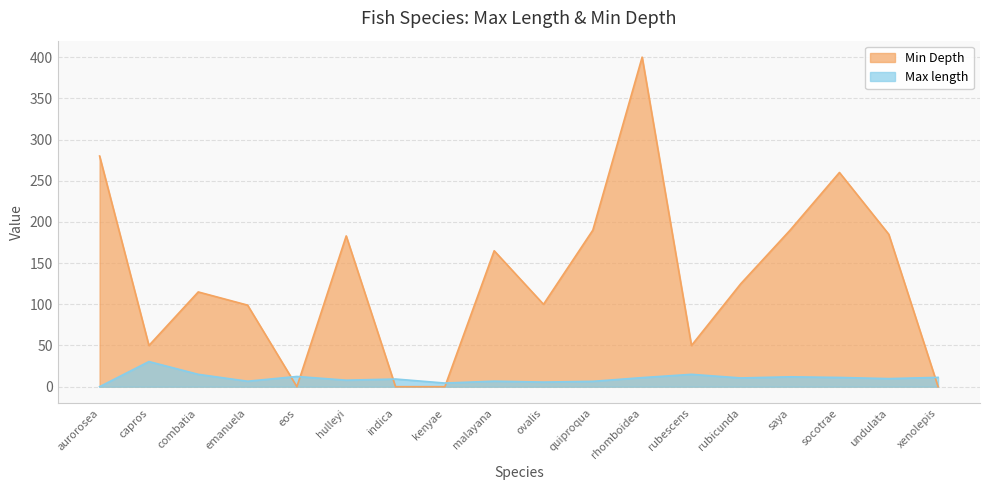

After their last crossing, which series has the higher values: Max length or Min Depth?

Max length